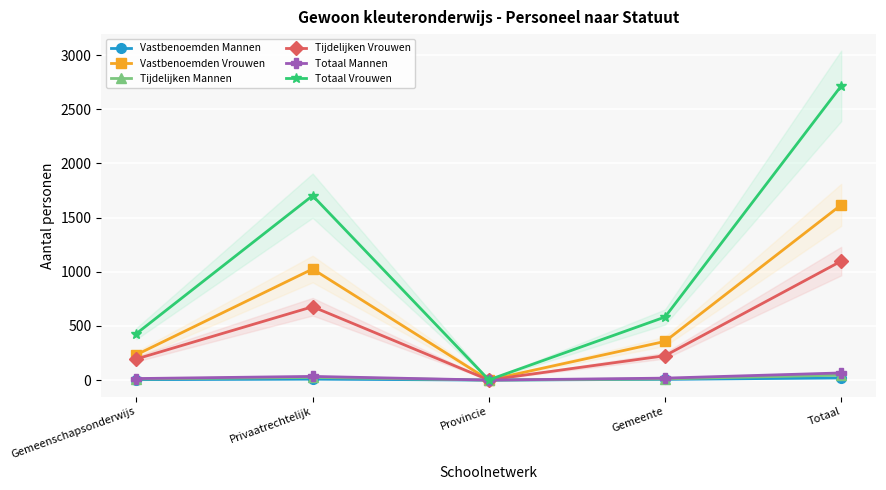

True or false: Tijdelijken Vrouwen and Totaal Mannen intersect in this chart.

False